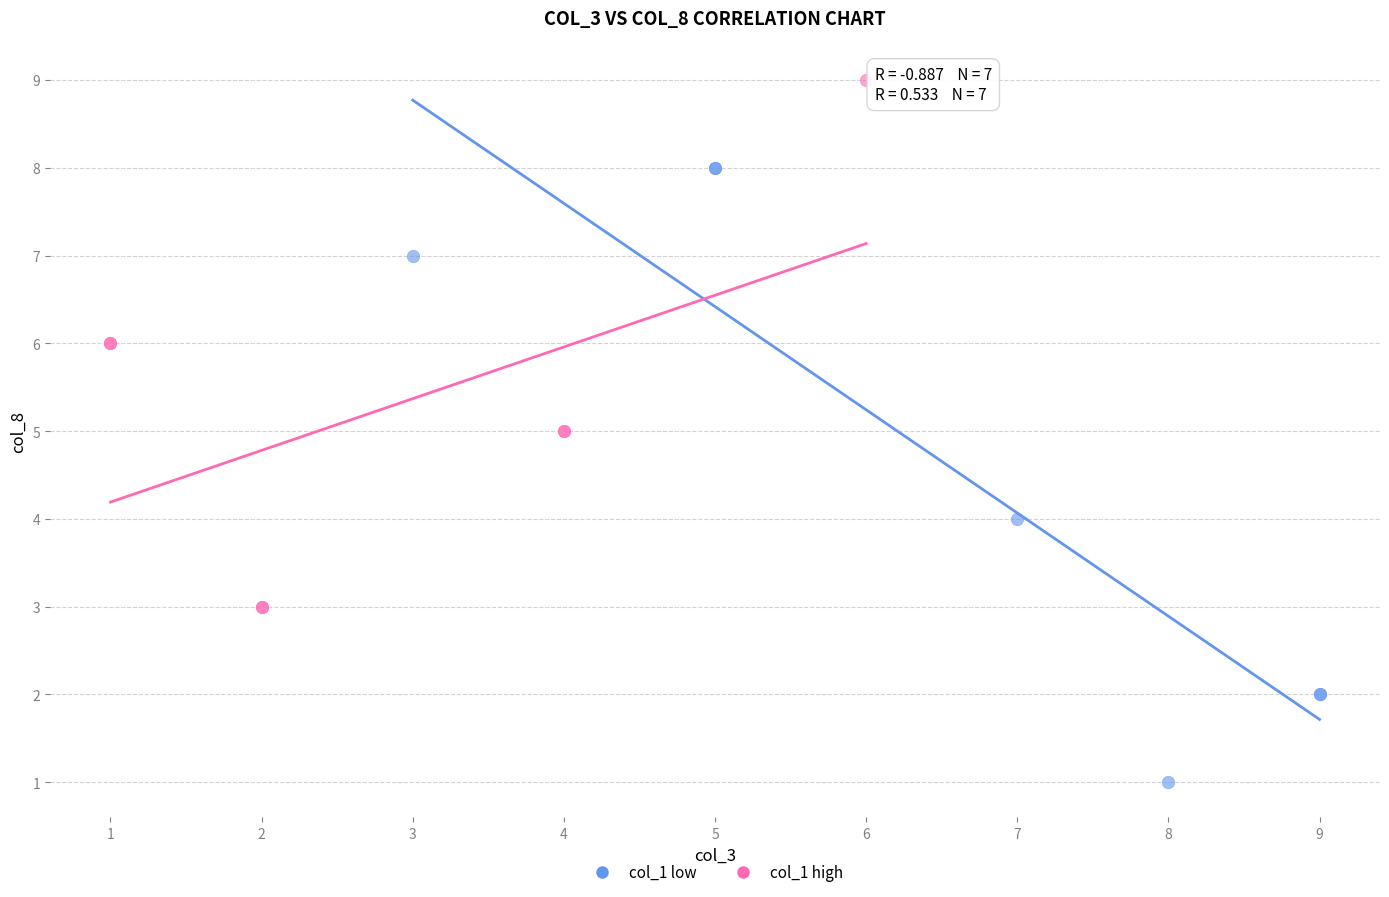

Which series reaches the minimum Y coordinate?

col_1 low